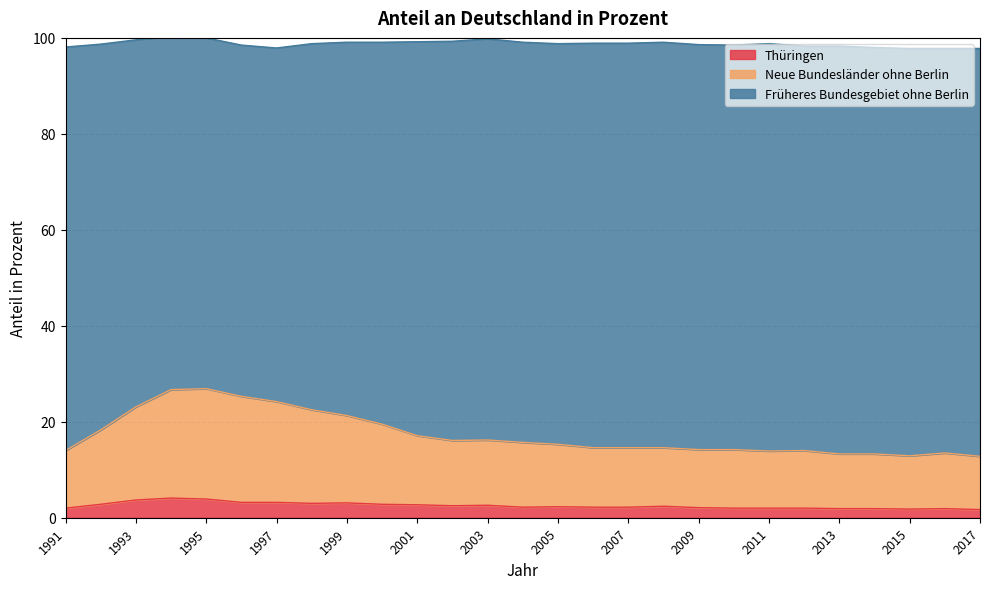

What is the lowest value of the Neue Bundesländer ohne Berlin series?

12.8